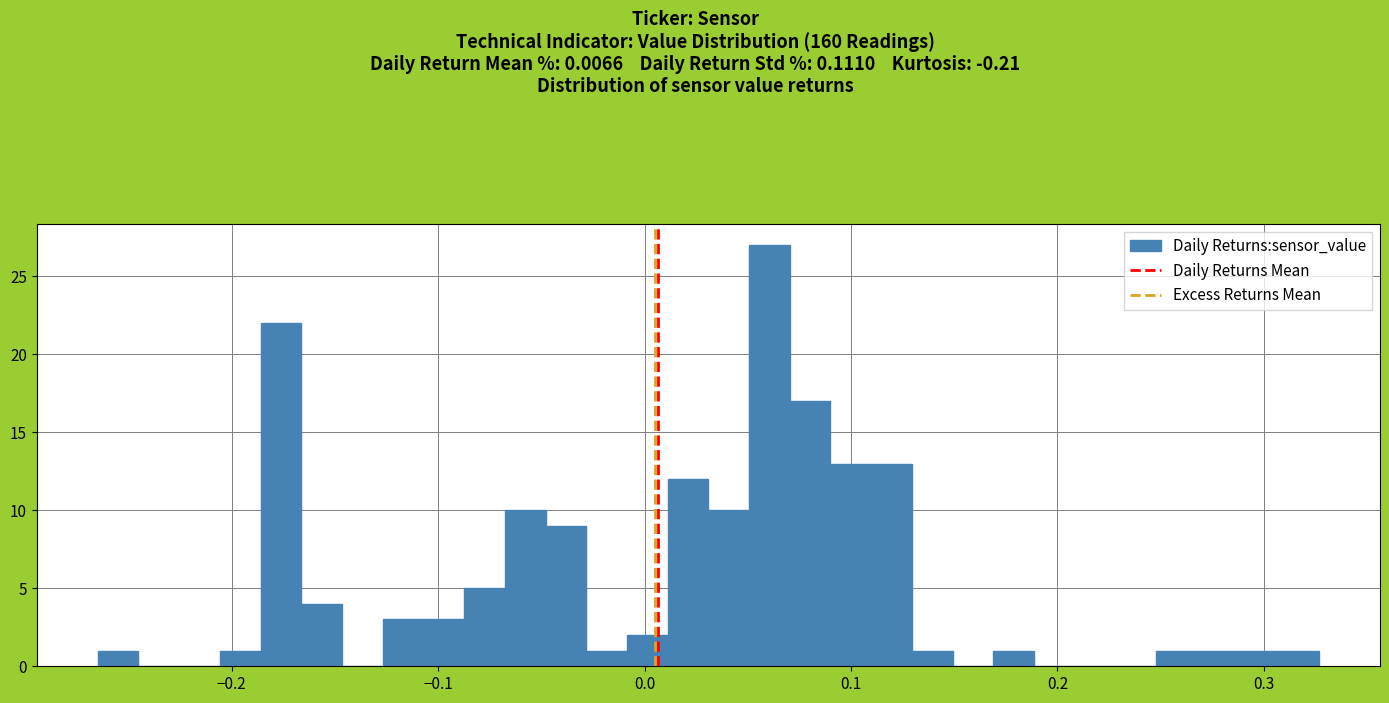

Read against the x-axis, roughly where is the centre of the tallest bar?

0.06